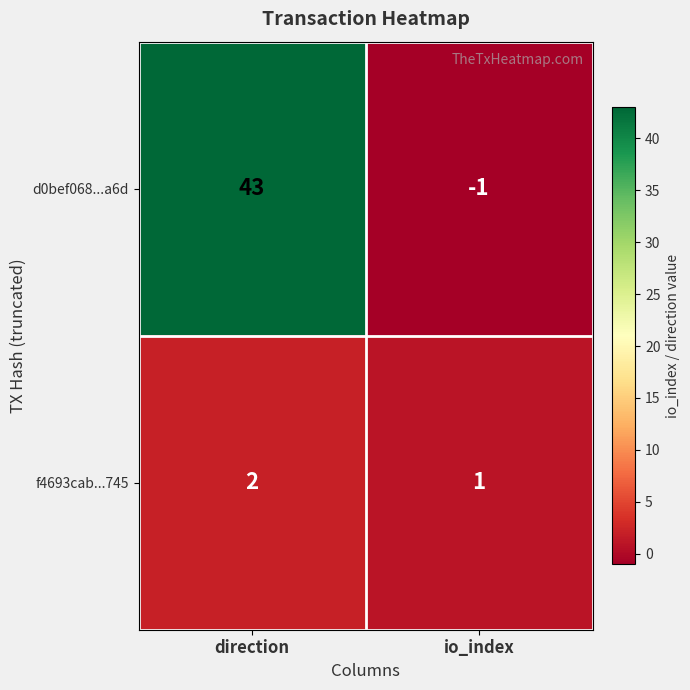

What is the greatest value displayed?

43